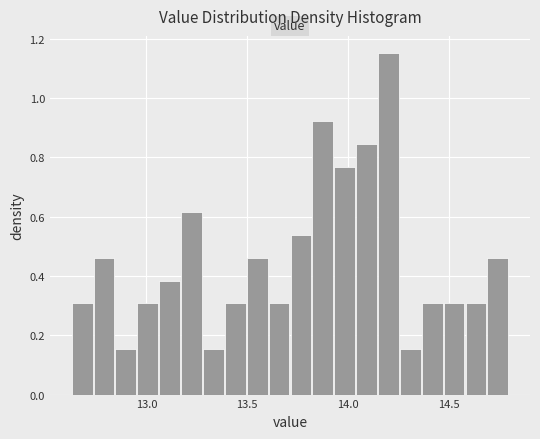

Around what value on the x-axis is the tallest bar? Give the approximate position of its centre, as read against the axis.

14.20